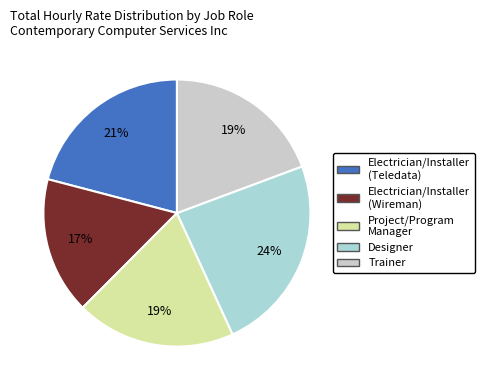

Is there a majority slice in this chart?

No